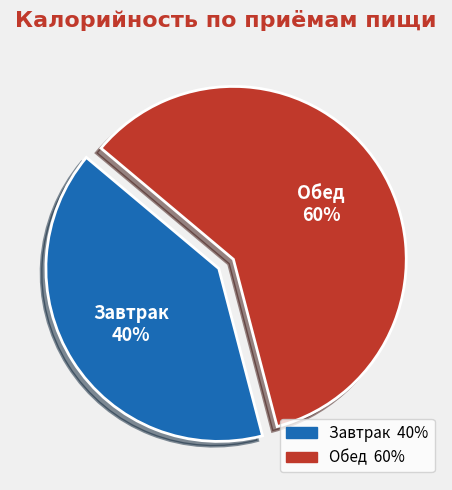

Does any single category account for the majority?

Yes